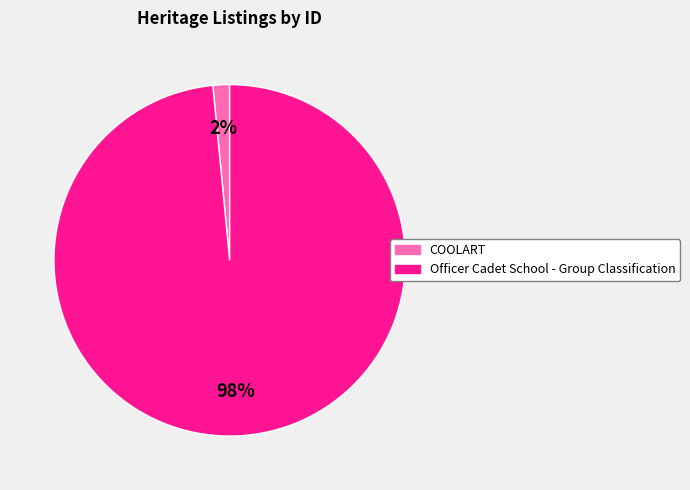

Combined, do COOLART and Officer Cadet School - Group Classification account for over 50%?

Yes